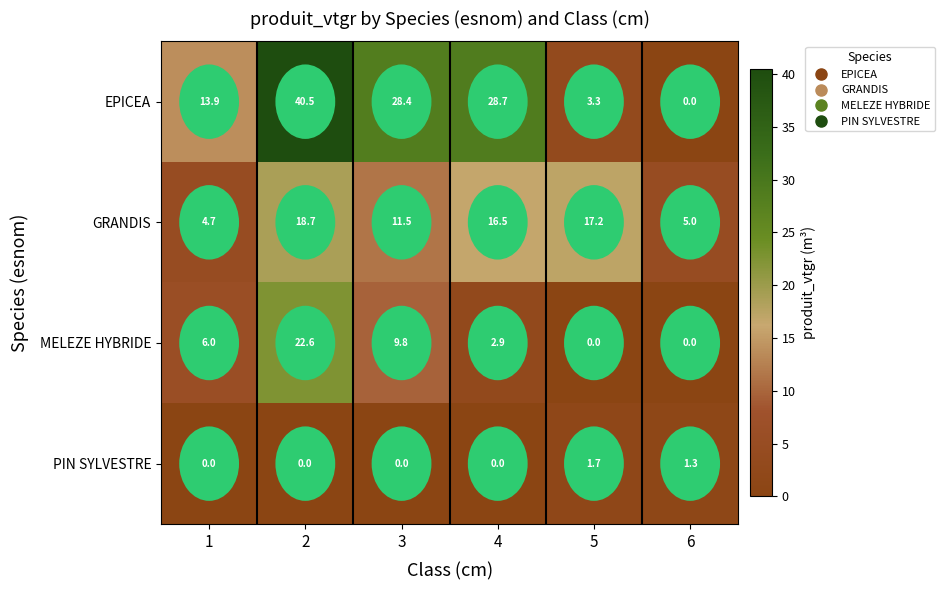

Which series has the widest spread of values?

EPICEA